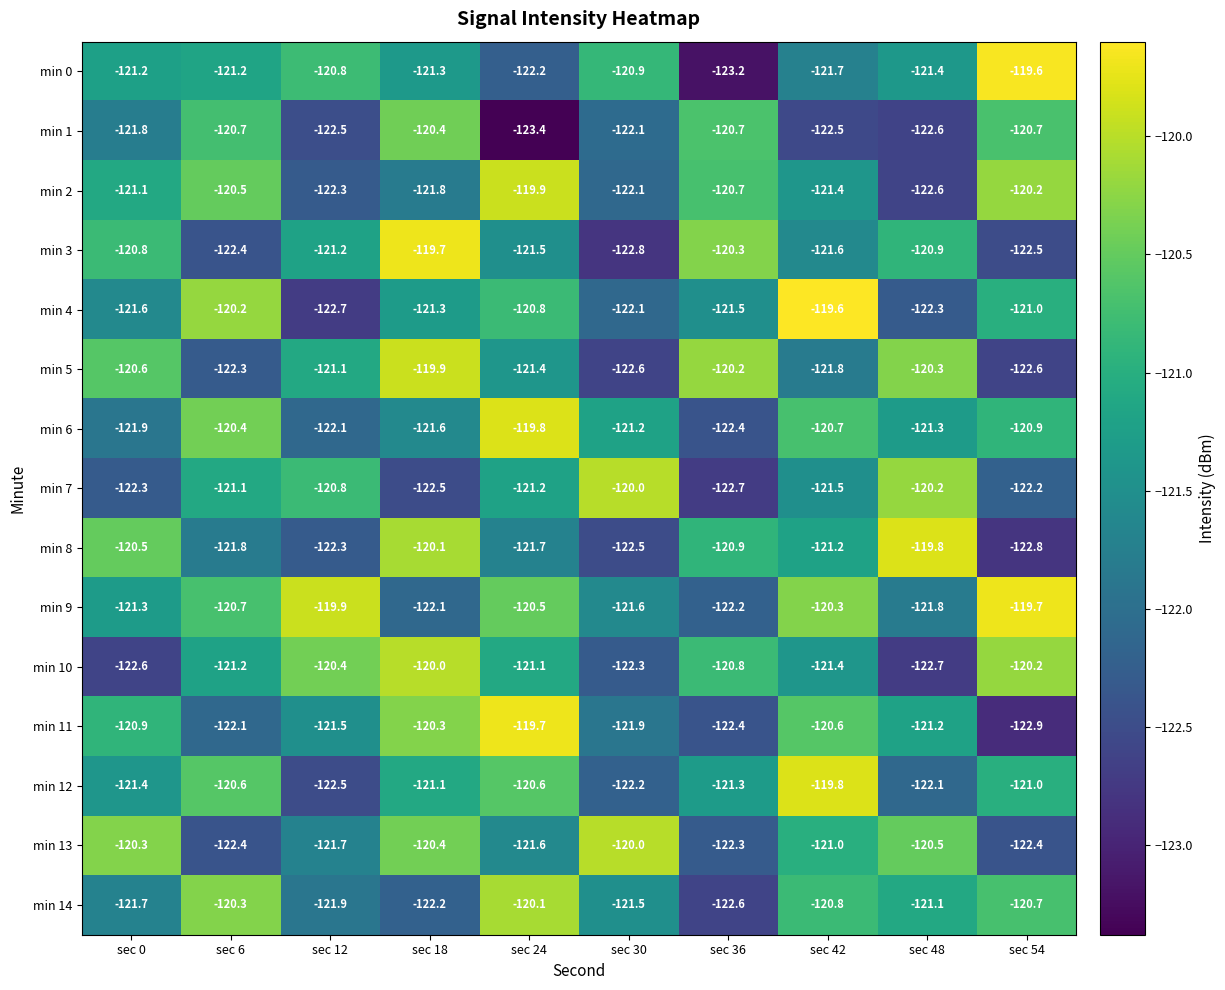

The min 7 series shows -122.7 at sec 36. True or false?

True